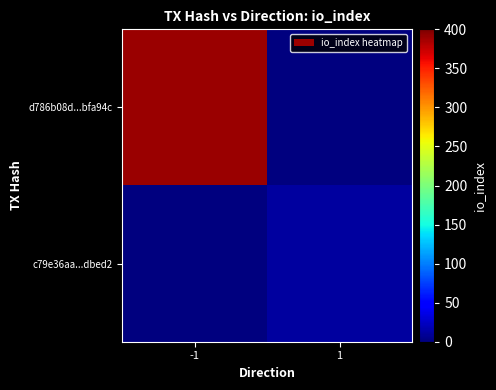

Rank the series at 1 from highest to lowest value.

c79e36aa...dbed2, d786b08d...bfa94c